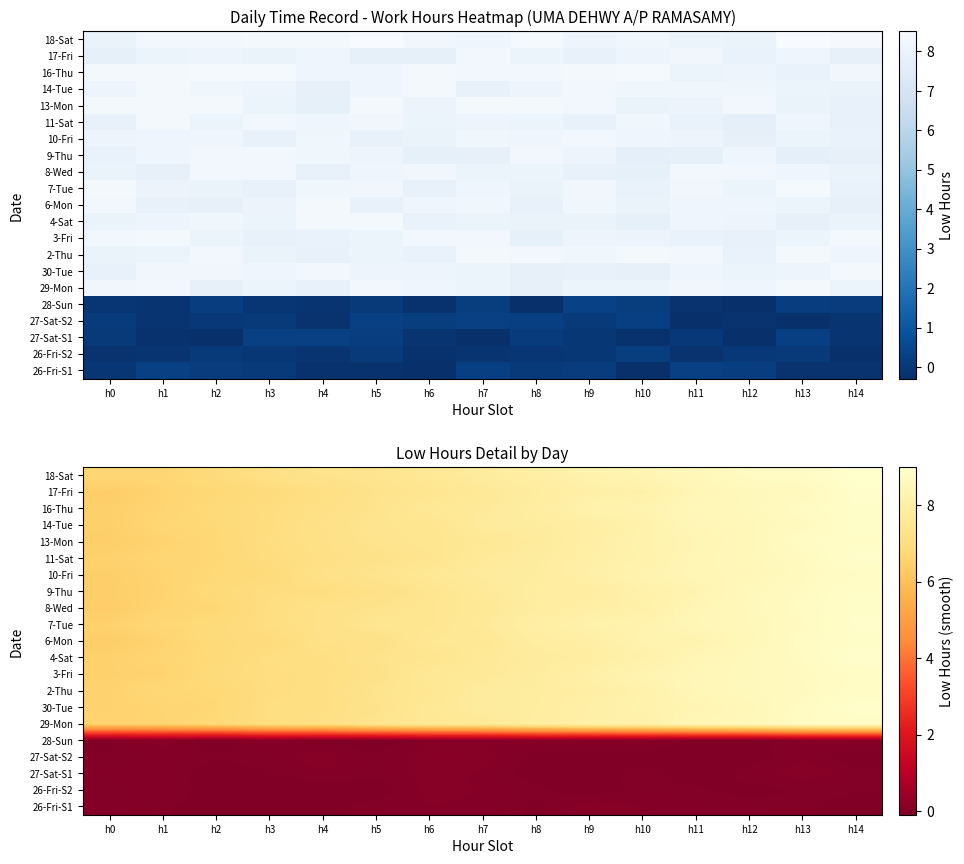

Rank the series at h6 from highest to lowest value.

16-Thu, 3-Fri, 30-Tue, 18-Sat, 10-Fri, 29-Mon, 6-Mon, 2-Thu, 8-Wed, 7-Tue, 13-Mon, 17-Fri, 14-Tue, 9-Thu, 4-Sat, 11-Sat, 27-Sat-S2, 27-Sat-S1, 26-Fri-S2, 26-Fri-S1, 28-Sun